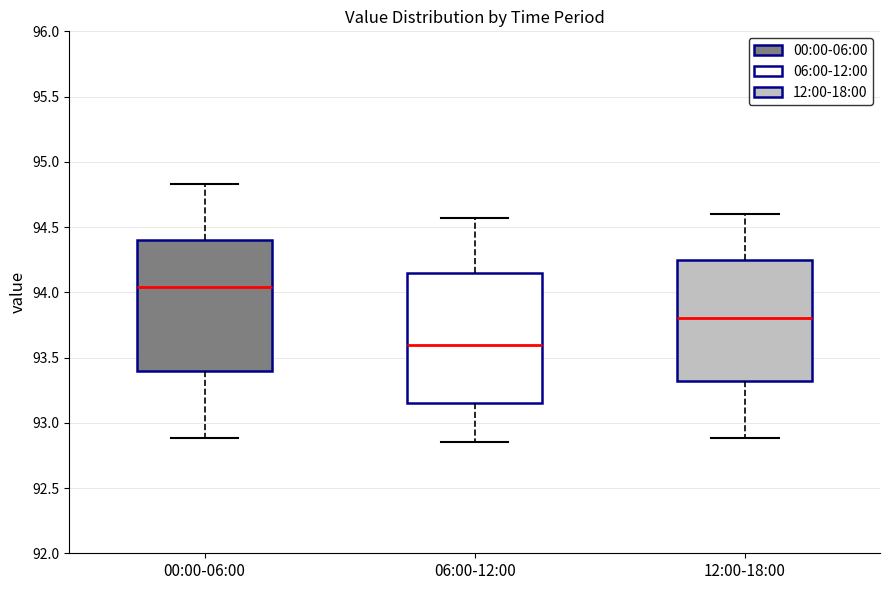

Which box has the lowest median line?

06:00-12:00